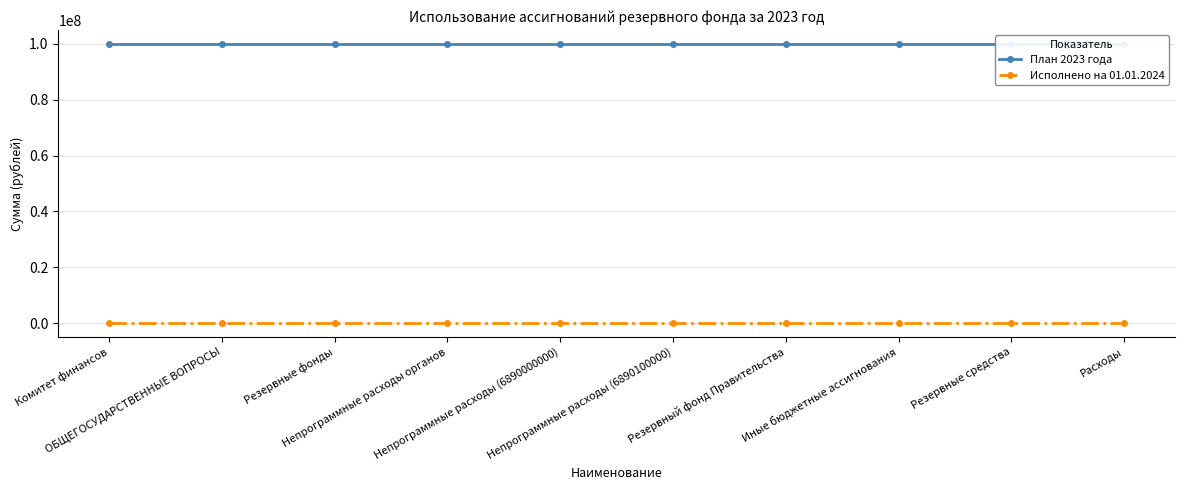

Rank the categories by План 2023 года value from highest to lowest.

Комитет финансов, ОБЩЕГОСУДАРСТВЕННЫЕ ВОПРОСЫ, Резервные фонды, Непрограммные расходы органов, Непрограммные расходы (6890000000), Непрограммные расходы (6890100000), Резервный фонд Правительства, Иные бюджетные ассигнования, Резервные средства, Расходы